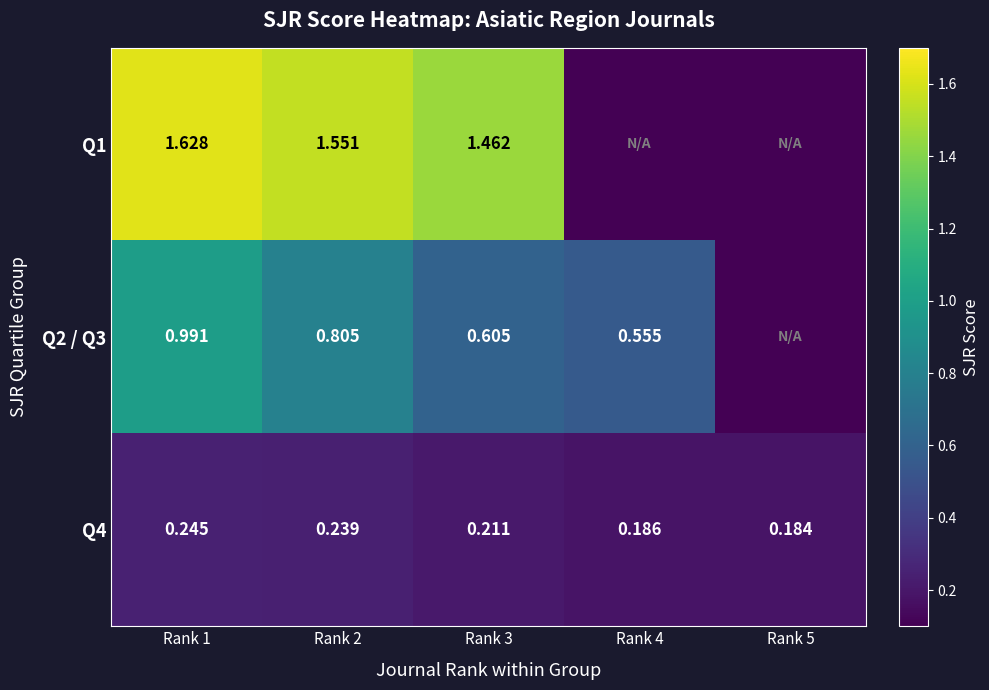

Which category has the highest value in the Q2 / Q3 series?

Rank 1